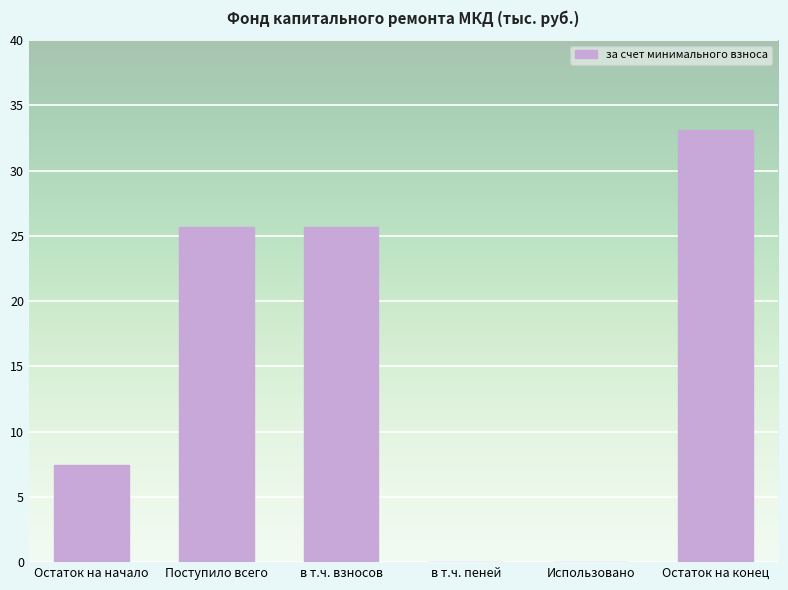

The value at Остаток на конец is 33.1. True or false?

True